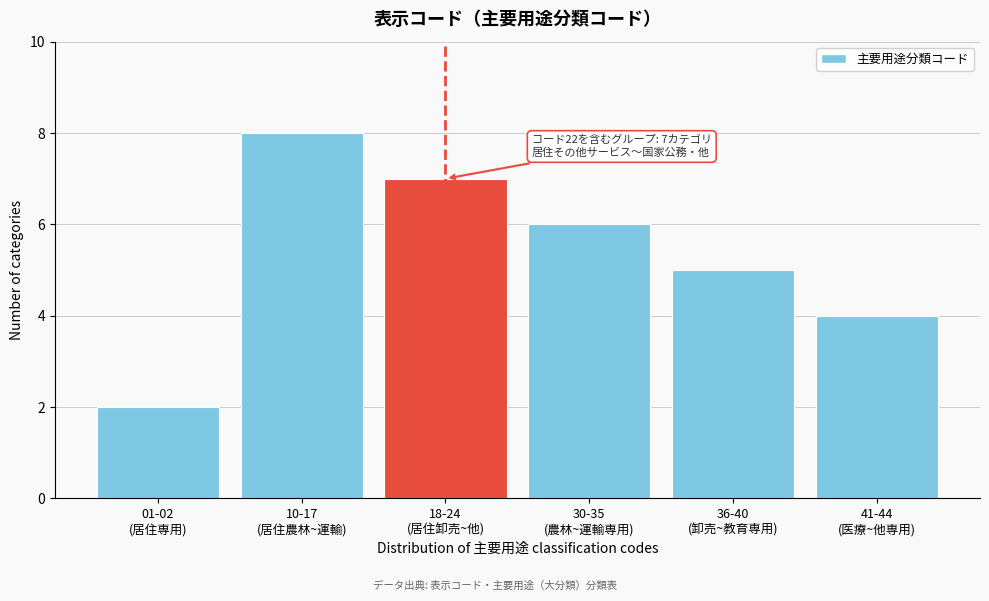

Reading left to right, list all the values displayed in this chart.

2	8	7	6	5	4